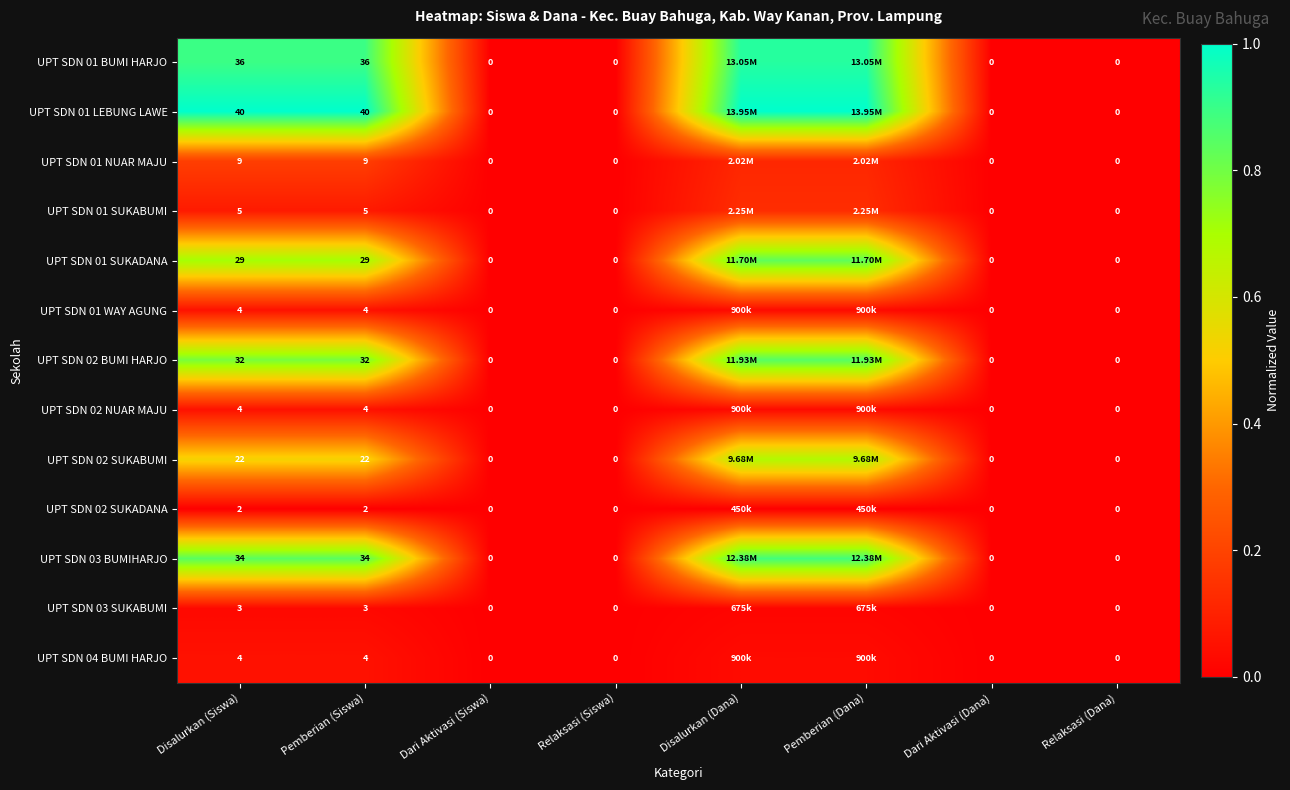

Rank the series by their maximum value, from highest to lowest.

UPT SDN 01 LEBUNG LAWE, UPT SDN 01 BUMI HARJO, UPT SDN 03 BUMIHARJO, UPT SDN 02 BUMI HARJO, UPT SDN 01 SUKADANA, UPT SDN 02 SUKABUMI, UPT SDN 01 NUAR MAJU, UPT SDN 01 SUKABUMI, UPT SDN 01 WAY AGUNG, UPT SDN 02 NUAR MAJU, UPT SDN 04 BUMI HARJO, UPT SDN 03 SUKABUMI, UPT SDN 02 SUKADANA